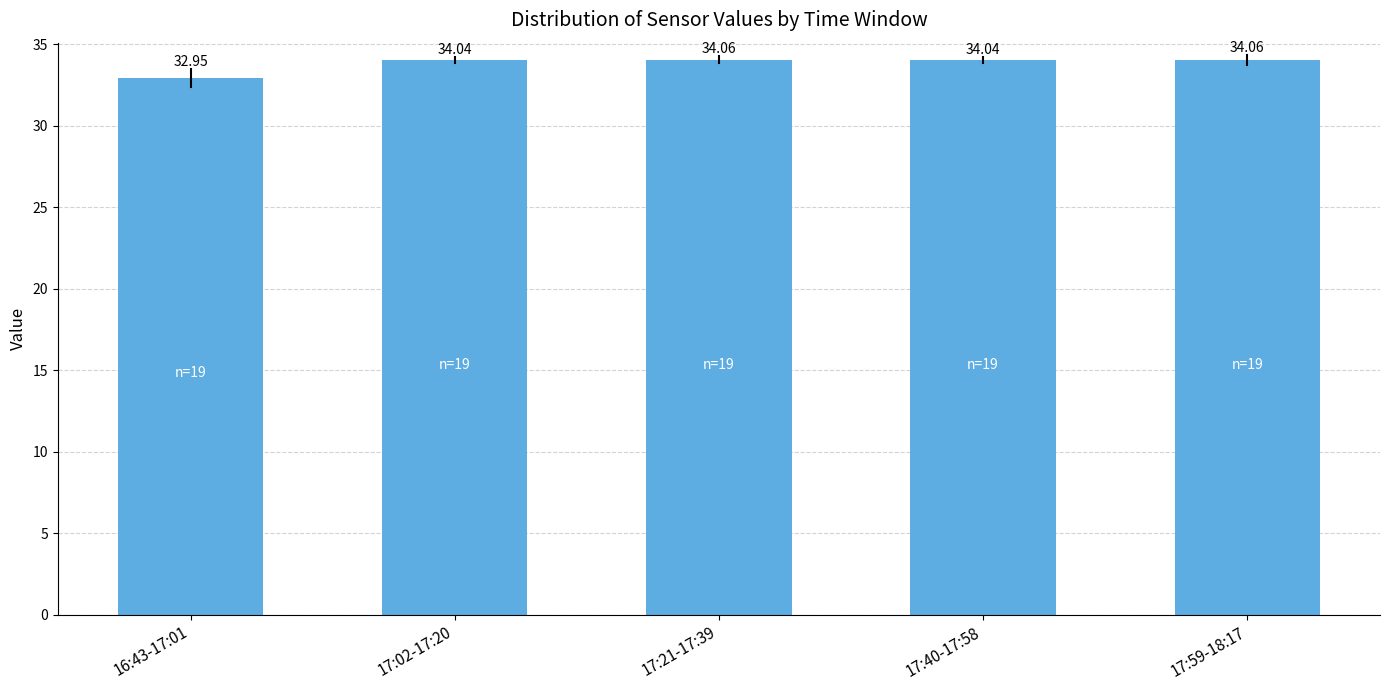

Approximately how many times larger is the value at 17:59-18:17 compared to 17:21-17:39?

1.0